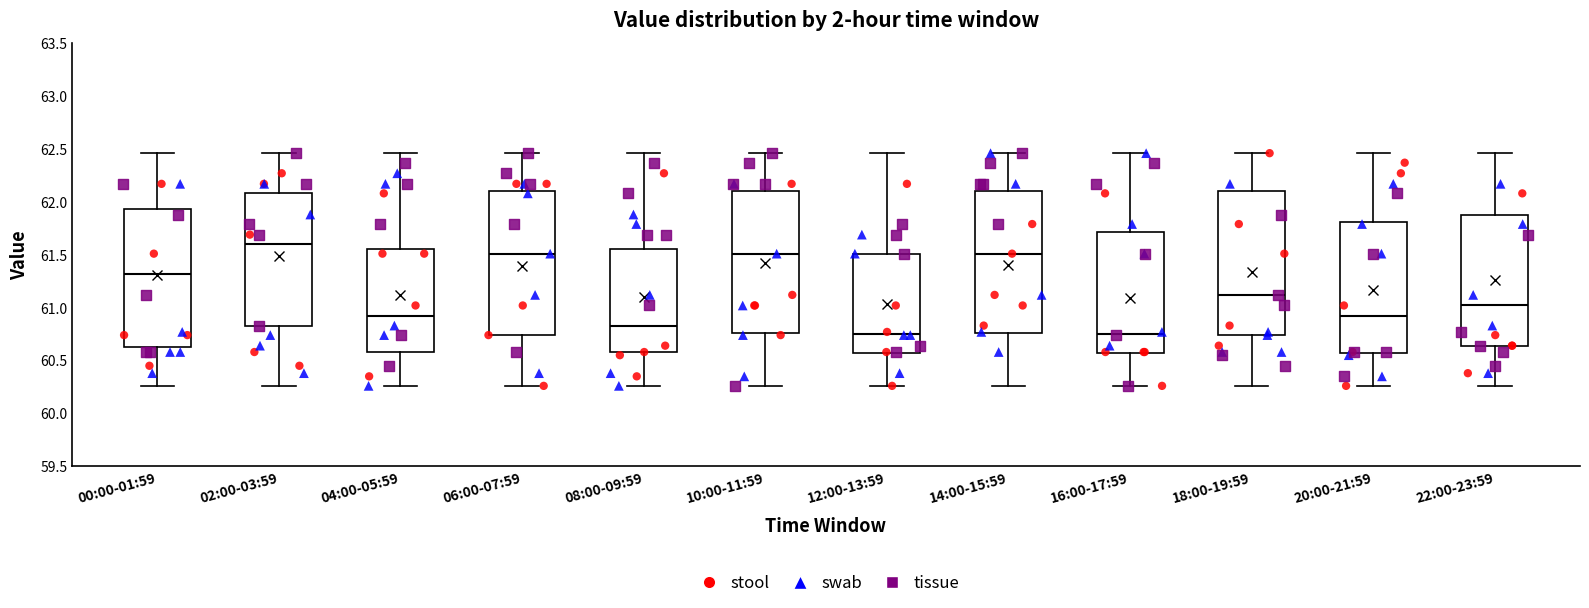

Reading left to right, transcribe this box plot: for each box, give where its median line is, the range the box spans, and where its two whiskers end, as read against the y-axis. The values are not printed on the chart, so give them approximately, as read against the axis.

00:00-01:59: median 61.30, box 60.65 to 61.95, whiskers 60.25 to 62.45
02:00-03:59: median 61.60, box 60.85 to 62.10, whiskers 60.25 to 62.45
04:00-05:59: median 60.95, box 60.60 to 61.55, whiskers 60.25 to 62.45
06:00-07:59: median 61.50, box 60.75 to 62.10, whiskers 60.25 to 62.45
08:00-09:59: median 60.85, box 60.60 to 61.55, whiskers 60.25 to 62.45
10:00-11:59: median 61.50, box 60.75 to 62.10, whiskers 60.25 to 62.45
12:00-13:59: median 60.75, box 60.55 to 61.50, whiskers 60.25 to 62.45
14:00-15:59: median 61.50, box 60.75 to 62.10, whiskers 60.25 to 62.45
16:00-17:59: median 60.75, box 60.55 to 61.70, whiskers 60.25 to 62.45
18:00-19:59: median 61.10, box 60.75 to 62.10, whiskers 60.25 to 62.45
20:00-21:59: median 60.95, box 60.55 to 61.80, whiskers 60.25 to 62.45
22:00-23:59: median 61.00, box 60.65 to 61.90, whiskers 60.25 to 62.45